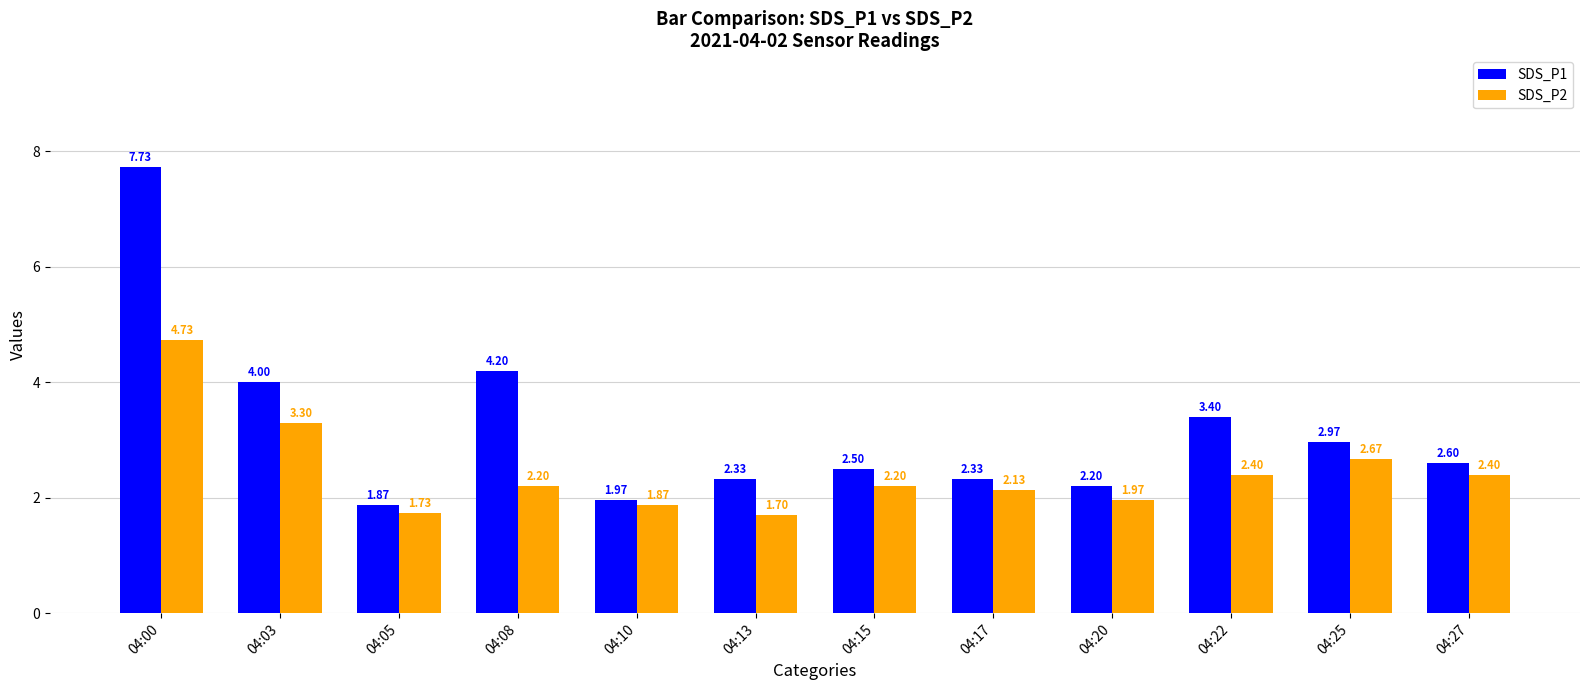

What is the greatest value displayed?

7.7